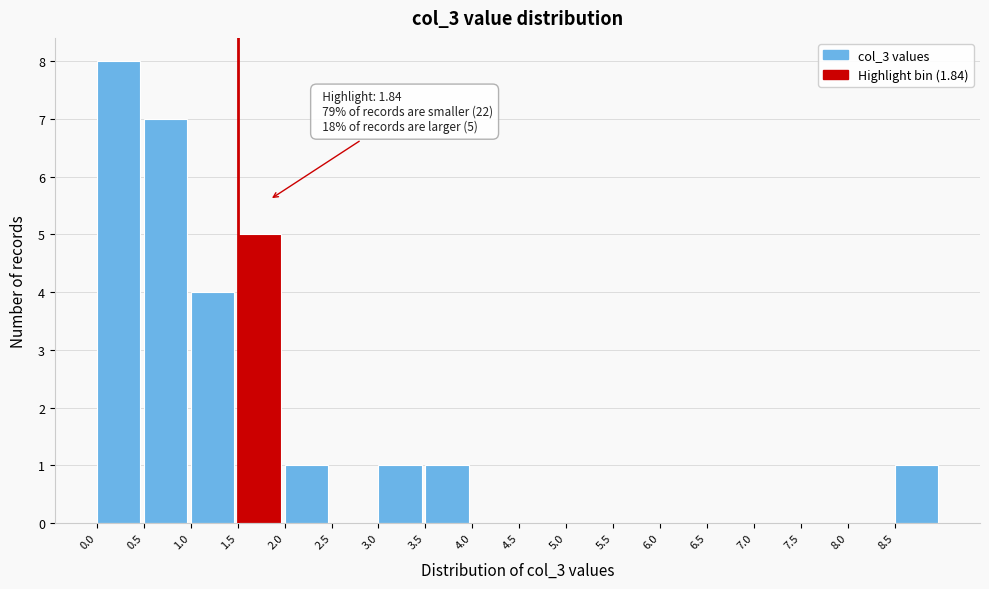

Over which range of the x-axis is the bar tallest?

0.0 to 0.5